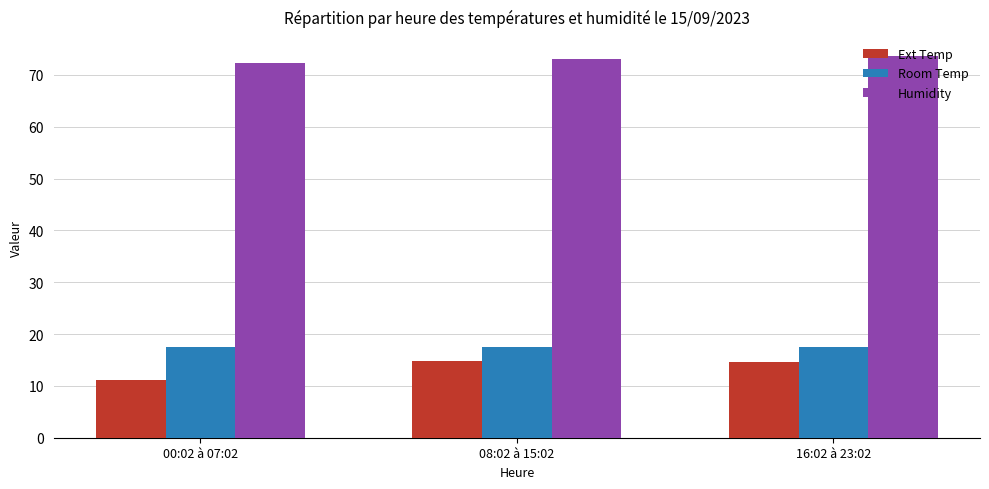

What is the average value of the Room Temp series?

17.5